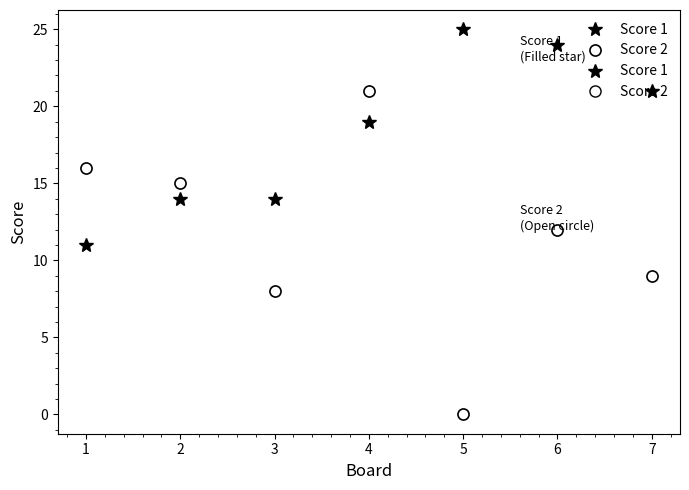

What is the difference between the maximum and minimum values in the Score 1 series?

14